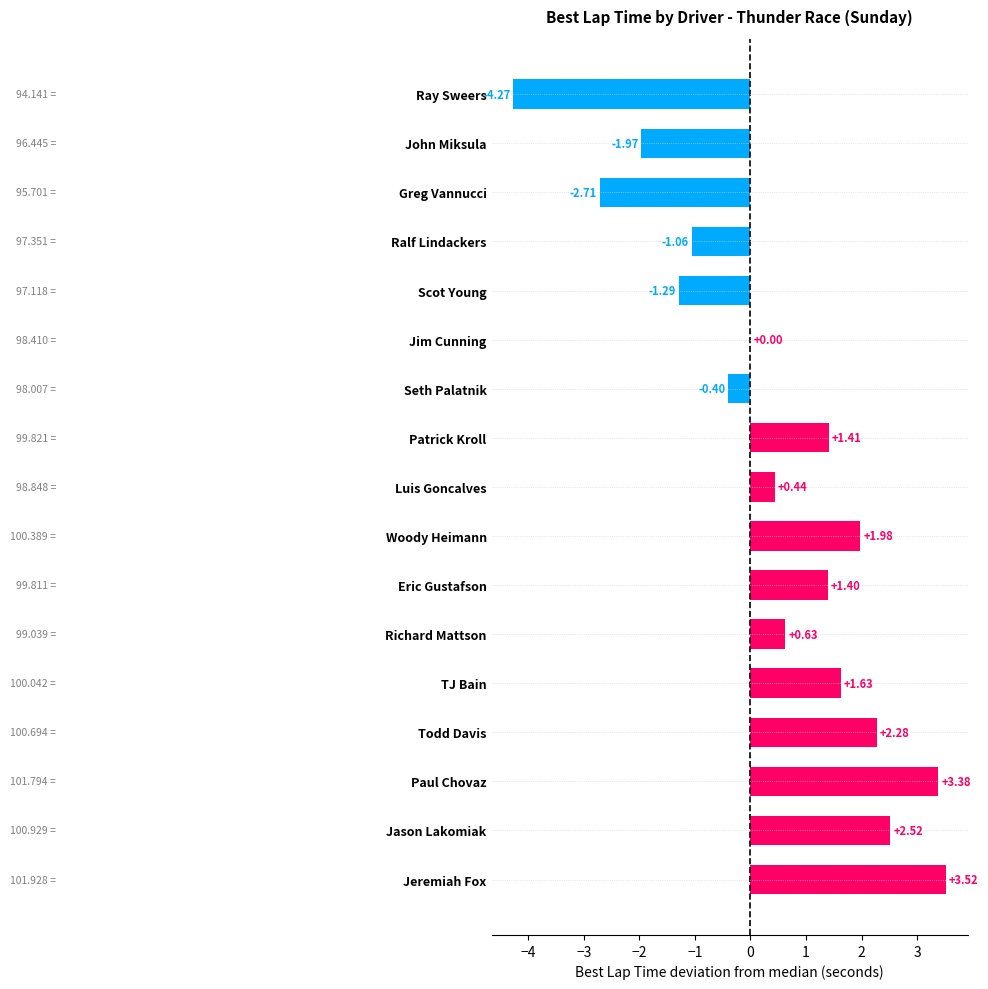

What is the ratio of the value at Eric Gustafson to the value at Woody Heimann?

0.7